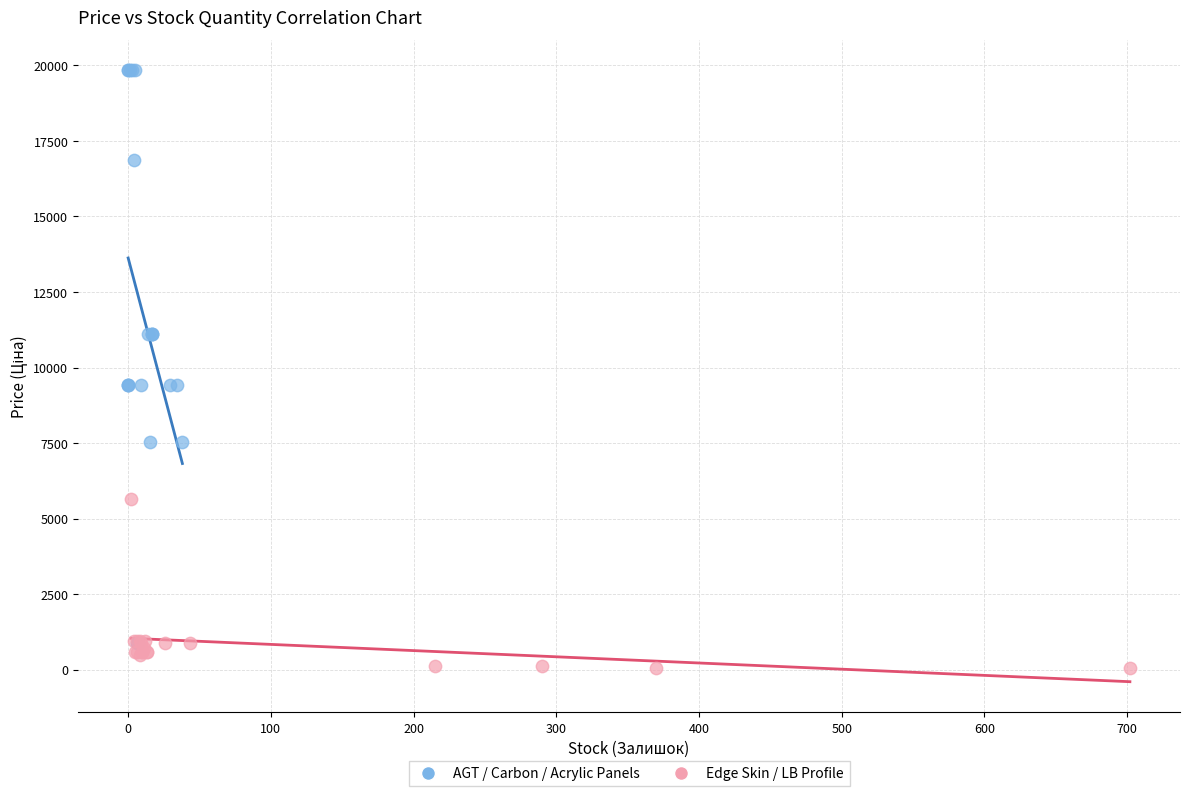

Which series has the largest Y range (max minus min)?

AGT / Carbon / Acrylic Panels